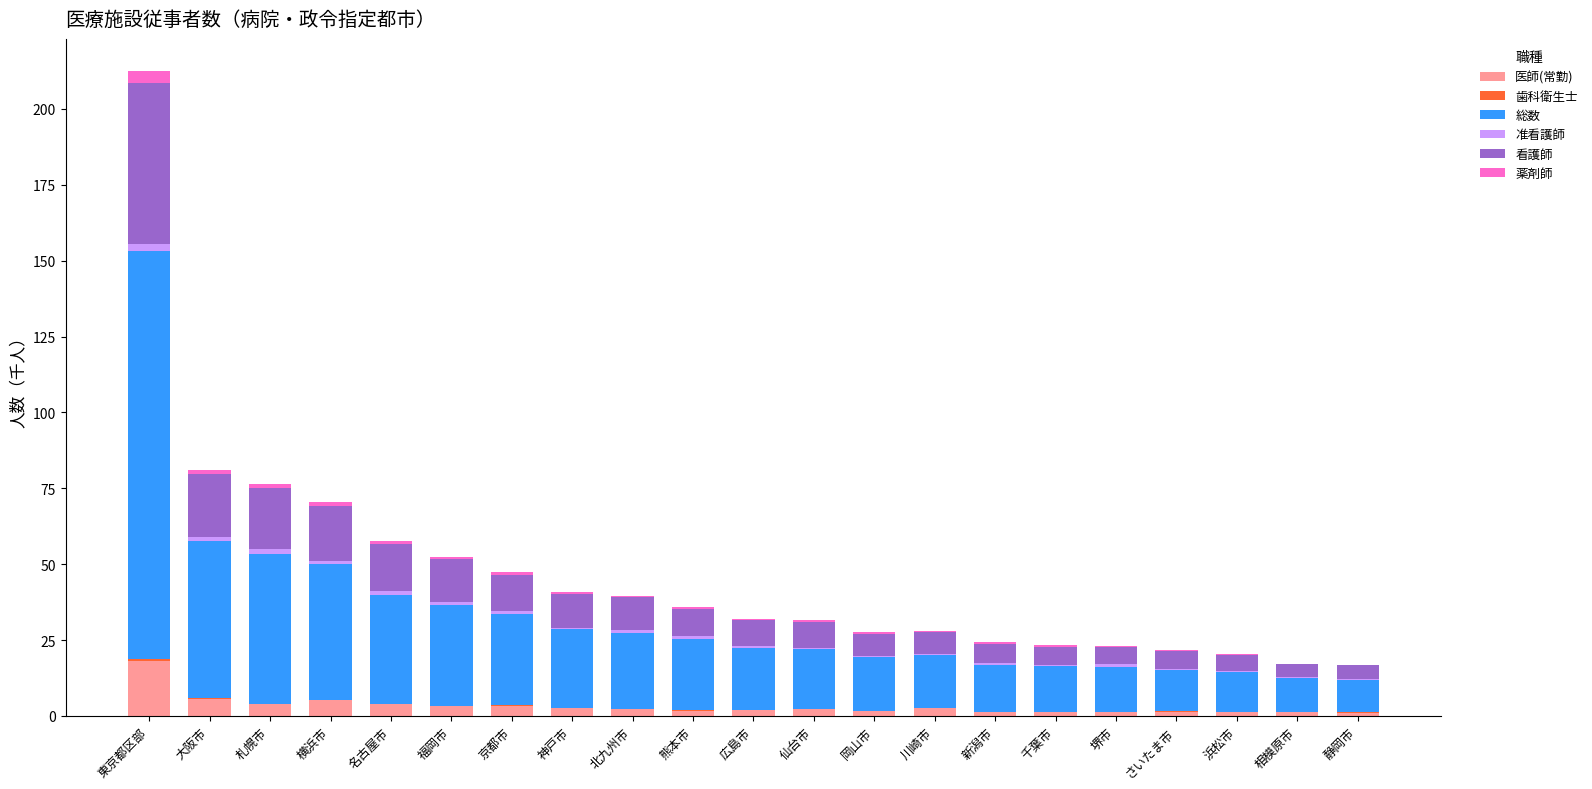

Are the bars horizontal?

No